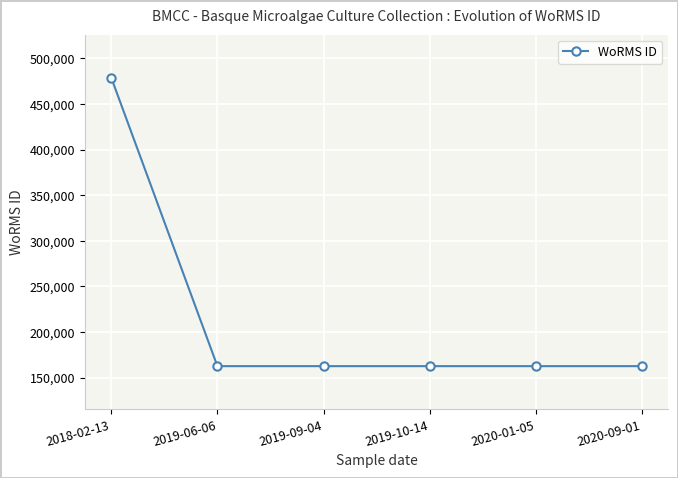

What is the sum of all values?

1292191